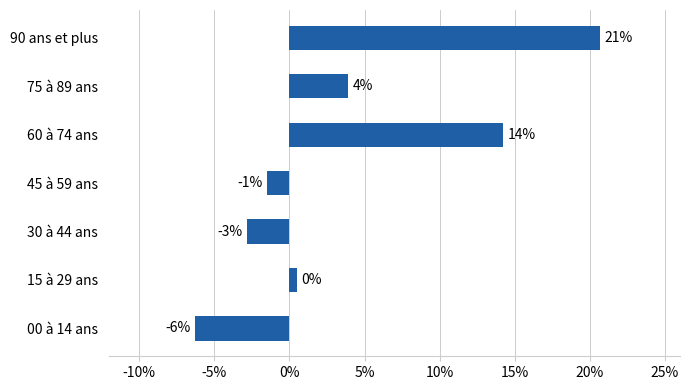

How many values are below zero?

3